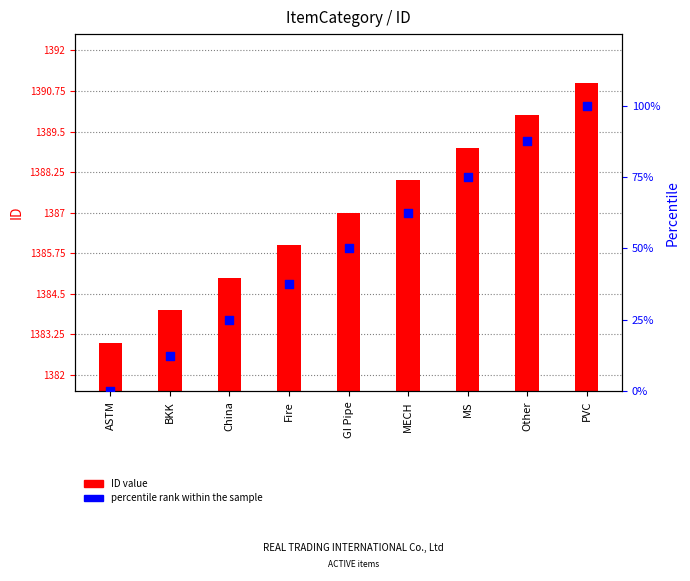

Which series has the largest total across all categories?

ID value